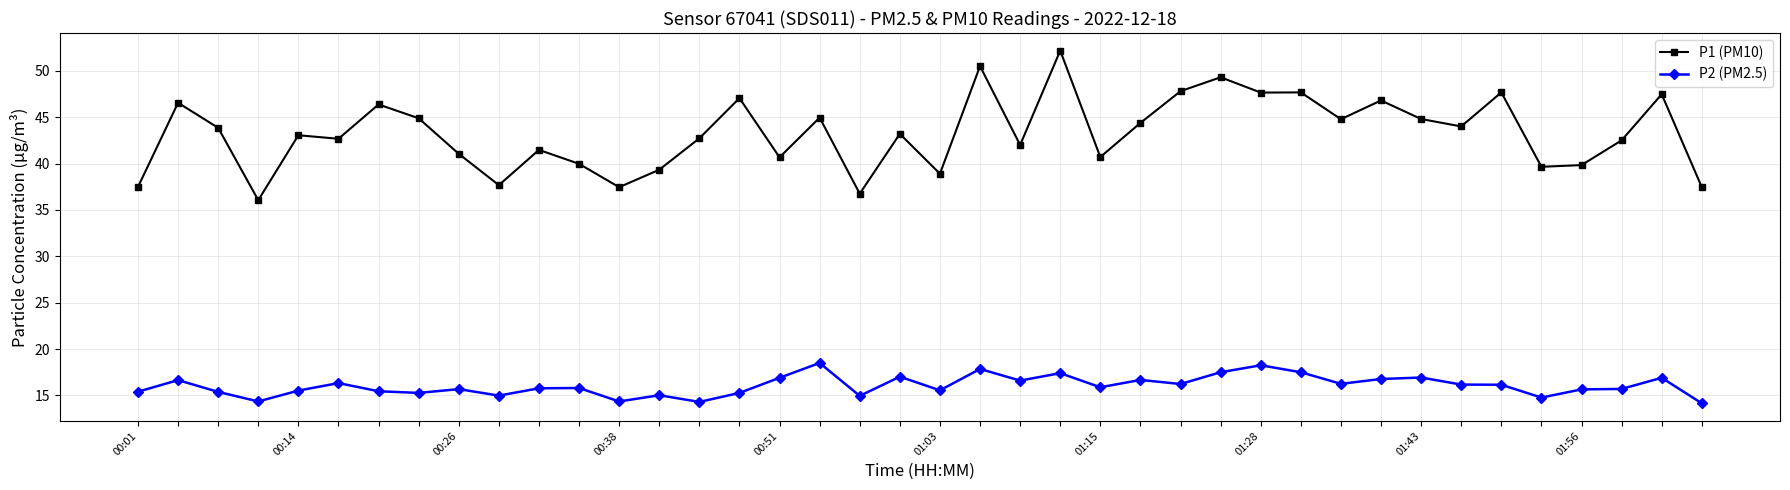

What is the value of the P2 (PM2.5) point at the 6th from the left?

16.3